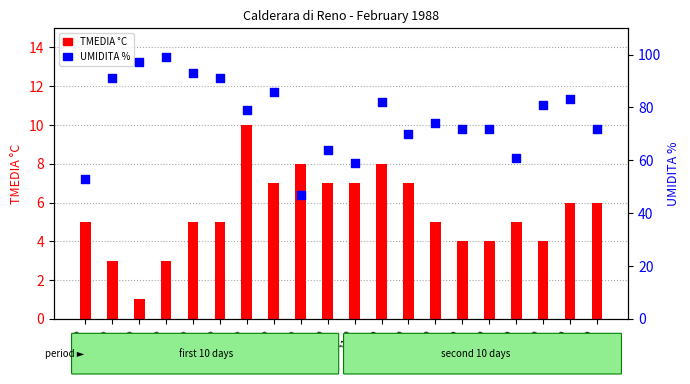

Which series contains the lowest Y value?

TMEDIA °C